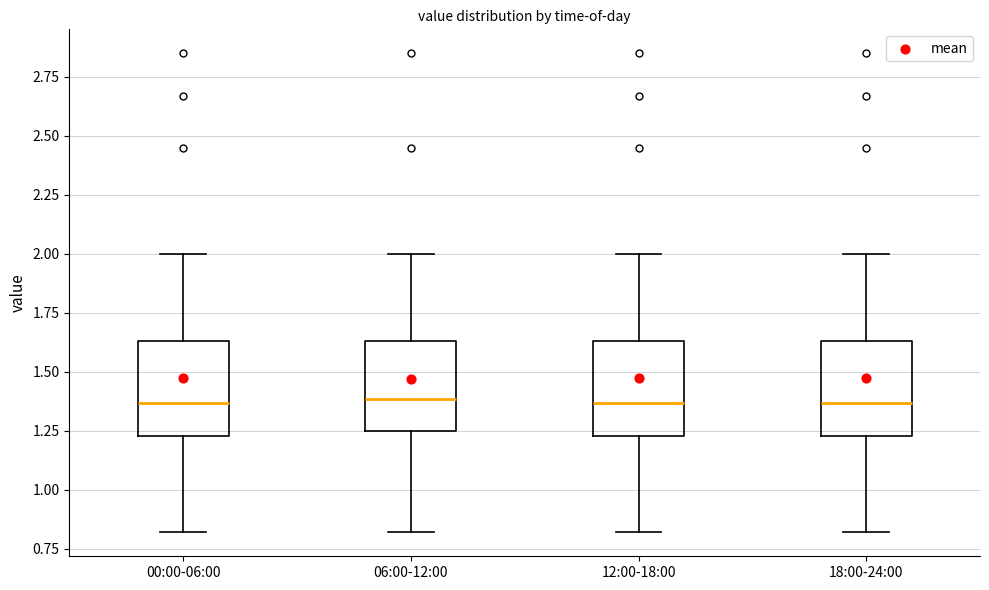

Reading left to right, read every box against the y-axis: the position of its median line, the range the box covers, and the ends of its whiskers. The values are not printed on the chart, so give them approximately, as read against the axis.

00:00-06:00: median 1.35, box 1.25 to 1.65, whiskers 0.80 to 2.00
06:00-12:00: median 1.40, box 1.25 to 1.65, whiskers 0.80 to 2.00
12:00-18:00: median 1.35, box 1.25 to 1.65, whiskers 0.80 to 2.00
18:00-24:00: median 1.35, box 1.25 to 1.65, whiskers 0.80 to 2.00